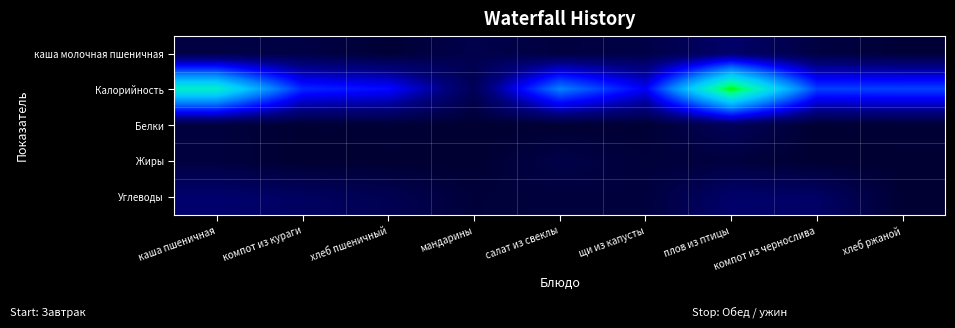

Reading left to right, list all the values displayed in this chart.

каша молочная пшеничная: каша пшеничная=11.8	компот из кураги=12.8	хлеб пшеничный=2.8	мандарины=17.4	салат из свеклы=9.5	щи из капусты=13.9	плов из птицы=37.1	компот из чернослива=10.8	хлеб ржаной=3.7
Калорийность: каша пшеничная=274.0	компот из кураги=123.0	хлеб пшеничный=108.0	мандарины=24.0	салат из свеклы=172.0	щи из капусты=99.0	плов из птицы=341.0	компот из чернослива=136.0	хлеб ржаной=137.0
Белки: каша пшеничная=7.7	компот из кураги=1.0	хлеб пшеничный=3.4	мандарины=0.1	салат из свеклы=1.3	щи из капусты=1.8	плов из птицы=27.0	компот из чернослива=0.6	хлеб ржаной=3.1
Жиры: каша пшеничная=9.3	компот из кураги=0.0	хлеб пшеничный=0.4	мандарины=0.0	салат из свеклы=15.1	щи из капусты=5.9	плов из птицы=9.0	компот из чернослива=0.0	хлеб ржаной=0.7
Углеводы: каша пшеничная=39.6	компот из кураги=31.0	хлеб пшеничный=21.9	мандарины=5.0	салат из свеклы=7.7	щи из капусты=7.8	плов из птицы=37.4	компот из чернослива=34.4	хлеб ржаной=0.7